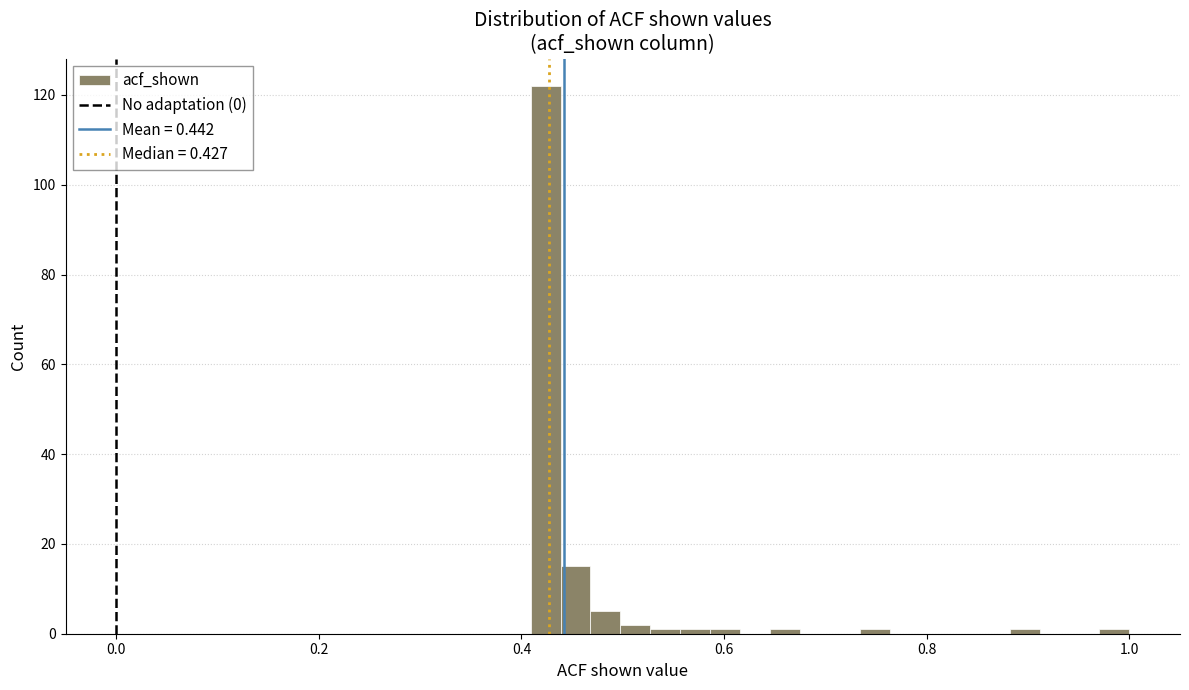

Around what value on the x-axis is the tallest bar? Give the approximate position of its centre, as read against the axis.

0.42